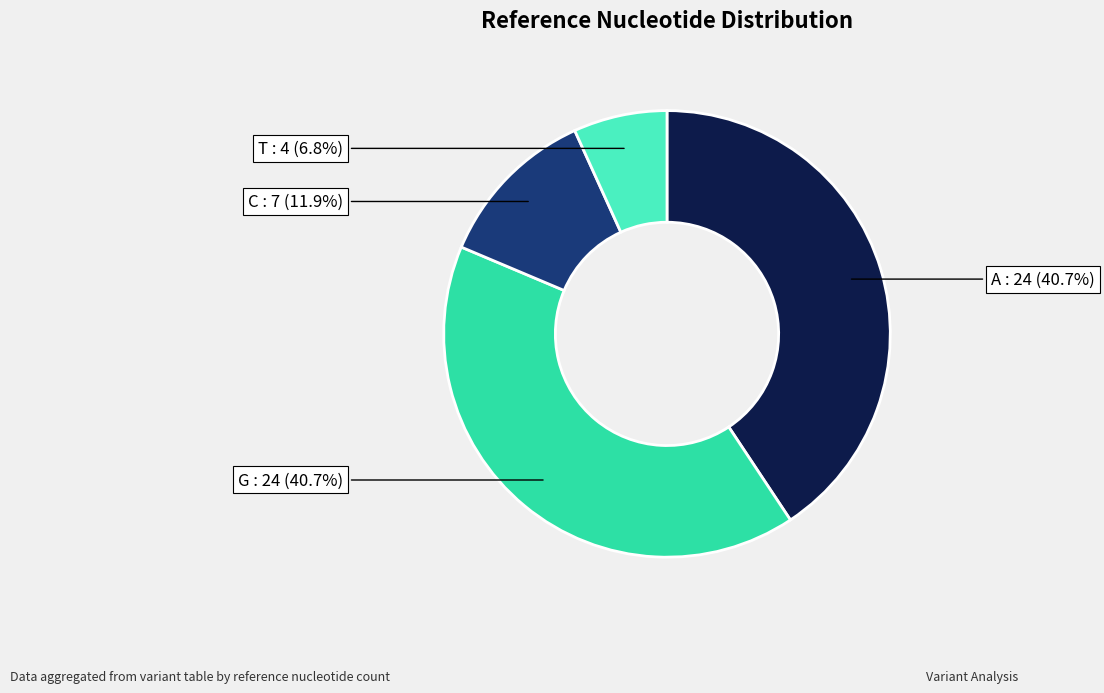

True or false: T accounts for 1% of the total.

False